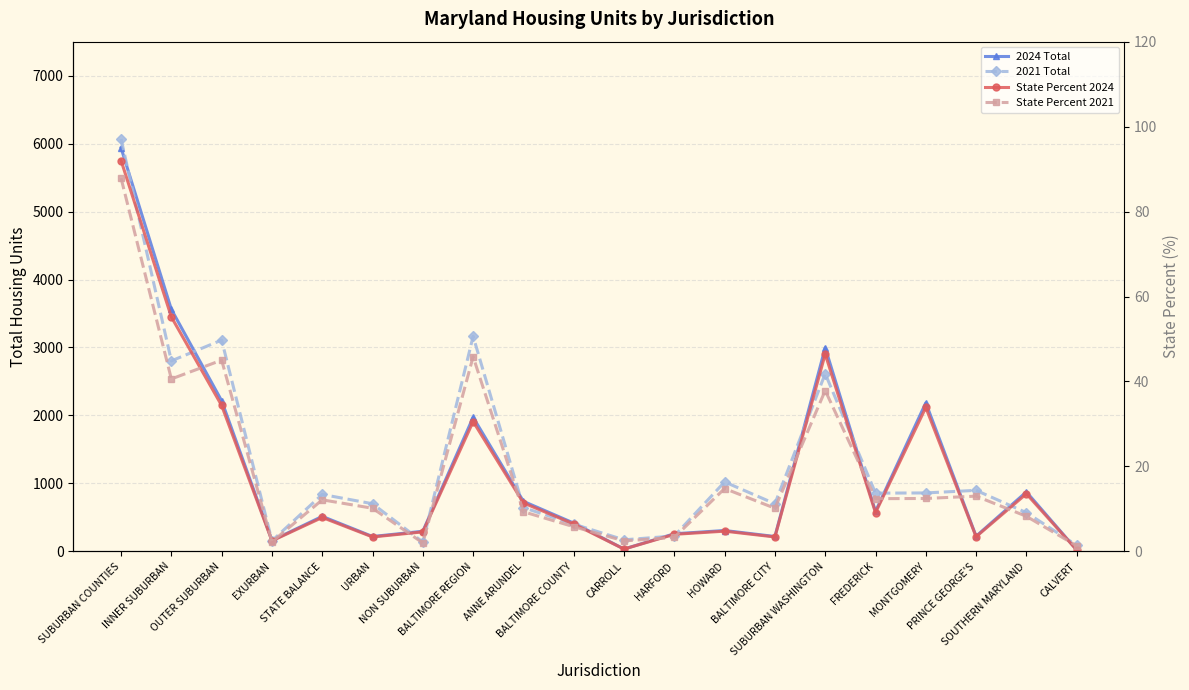

What is the difference between the highest and lowest values at ANNE ARUNDEL?

726.7